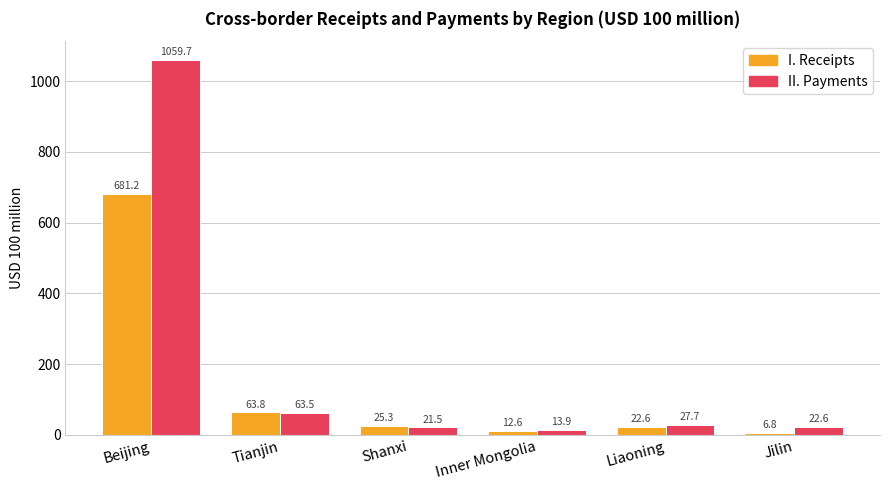

Which series has the widest spread of values?

II. Payments